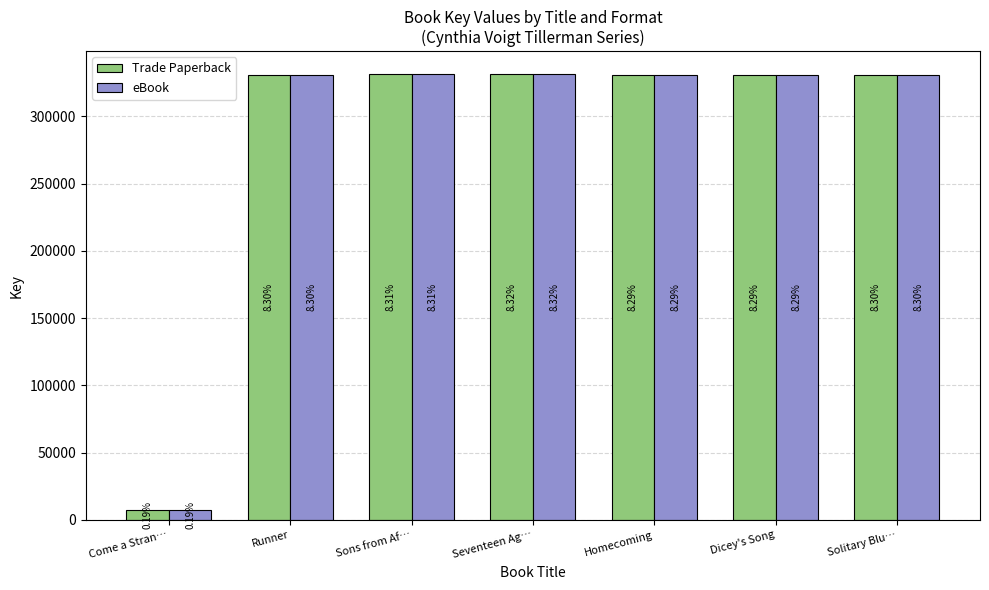

True or false: Trade Paperback has a value of 219575 at Solitary Blu….

False